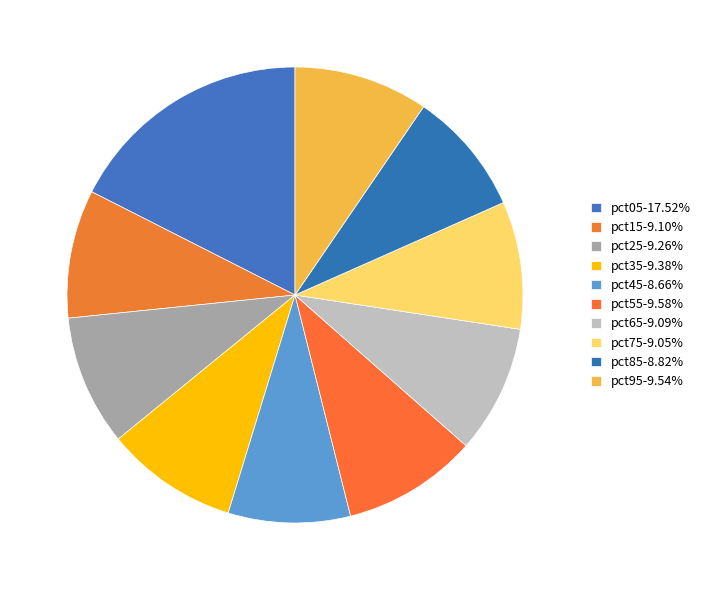

What percentage is the pct15 slice, to the nearest percent?

9%